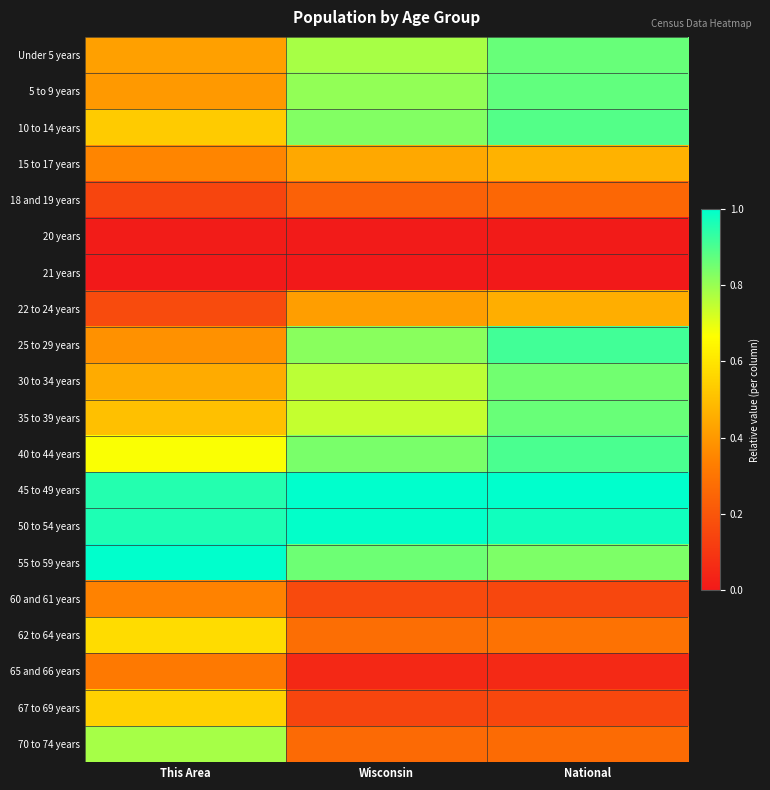

At which category is the sum across all series the highest?

National